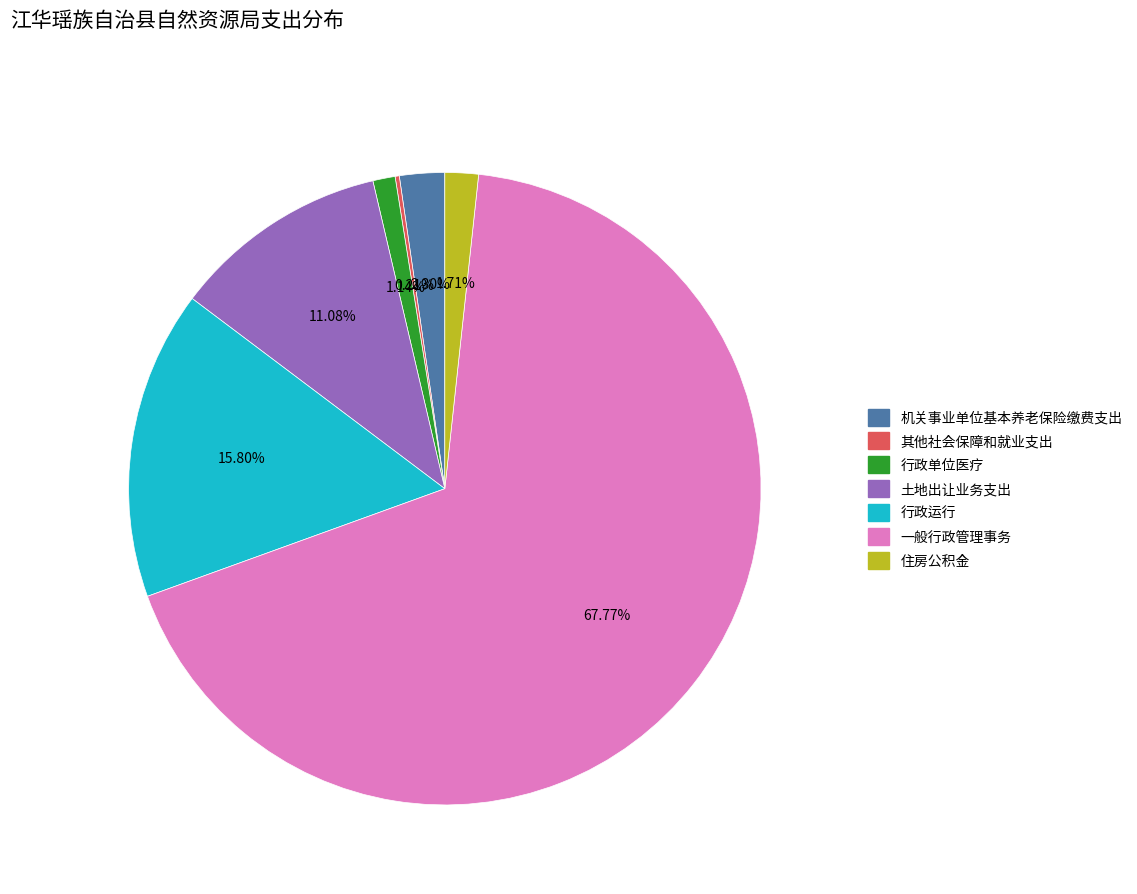

The 行政单位医疗 slice represents 11% of the pie. True or false?

False